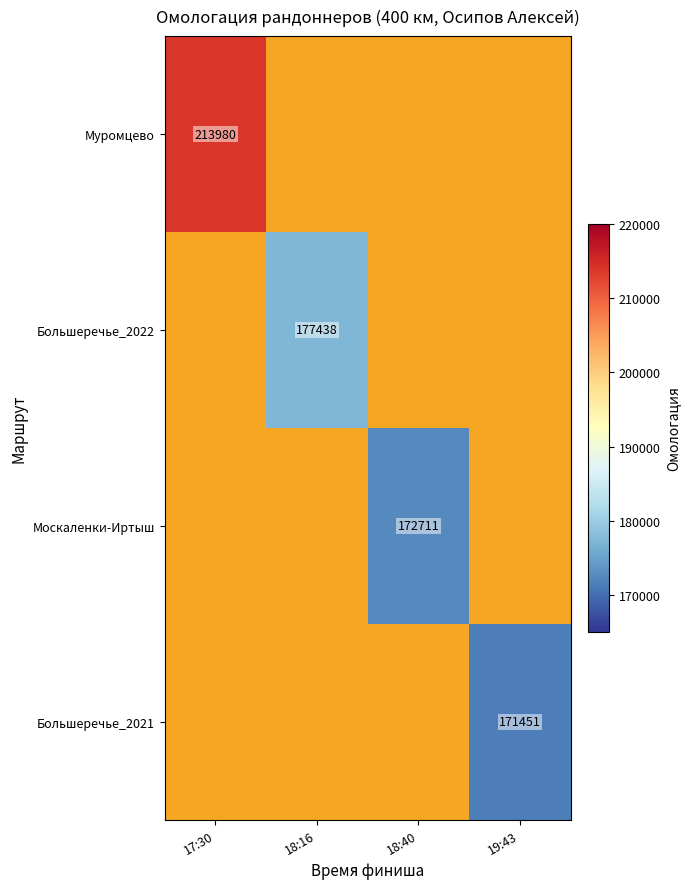

Which category has the lowest value across all series?

19:43